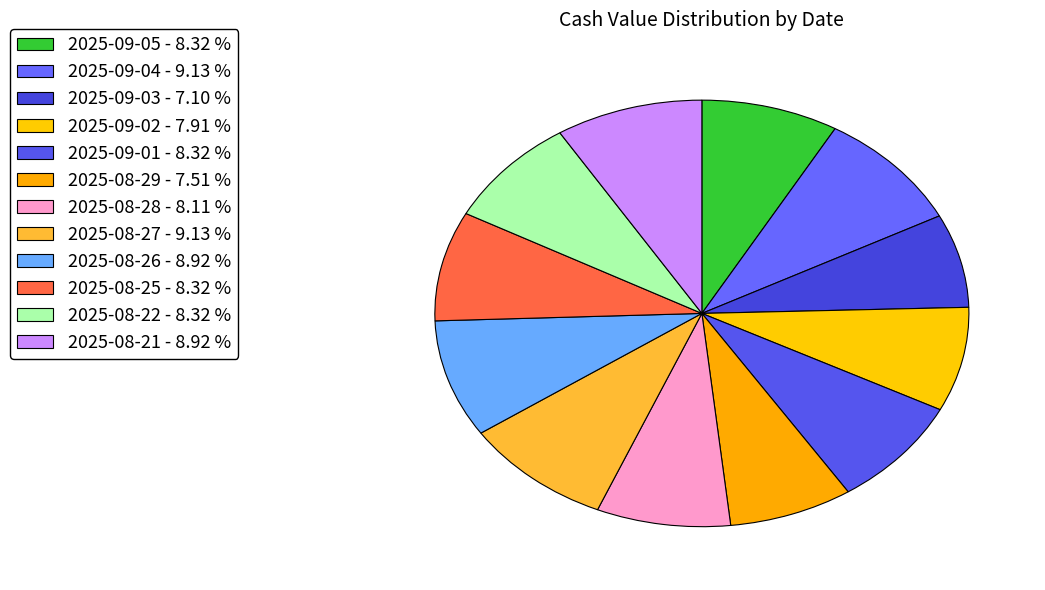

To the nearest percent, what portion does 2025-09-02 represent?

8%